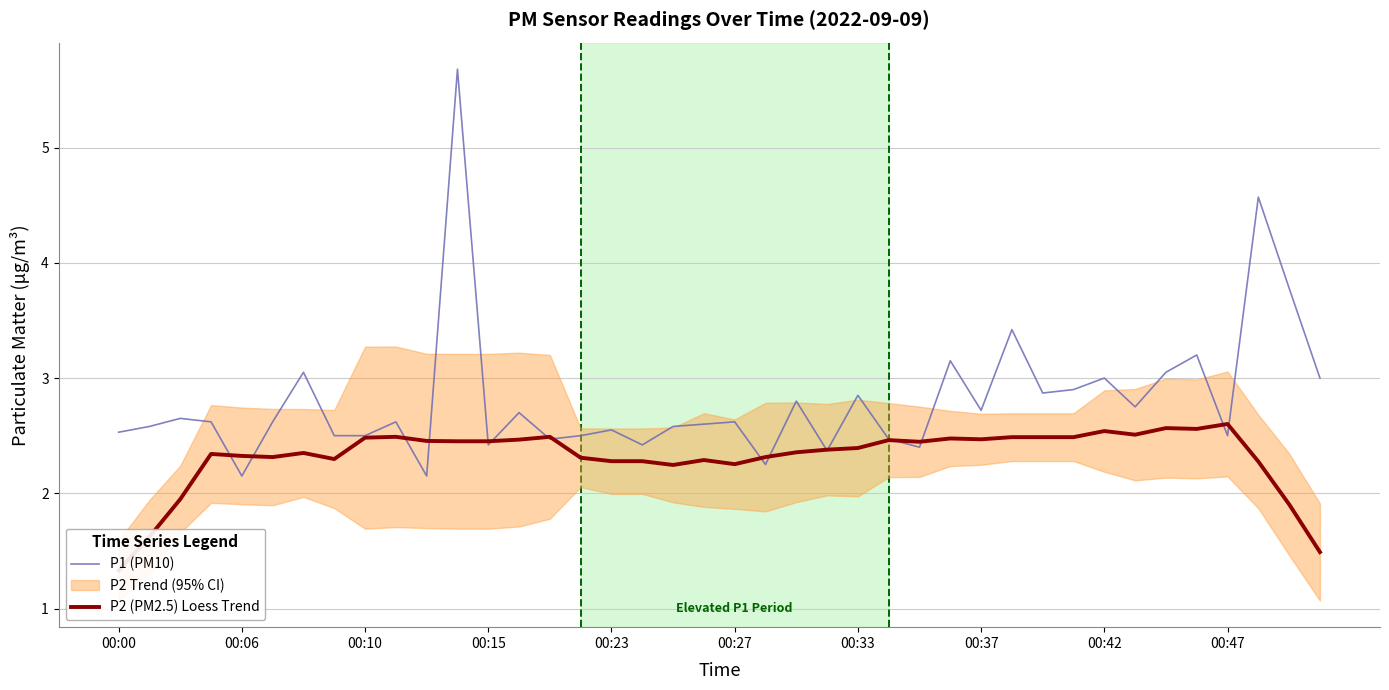

What is the highest value of the P1 (PM10) series?

5.7